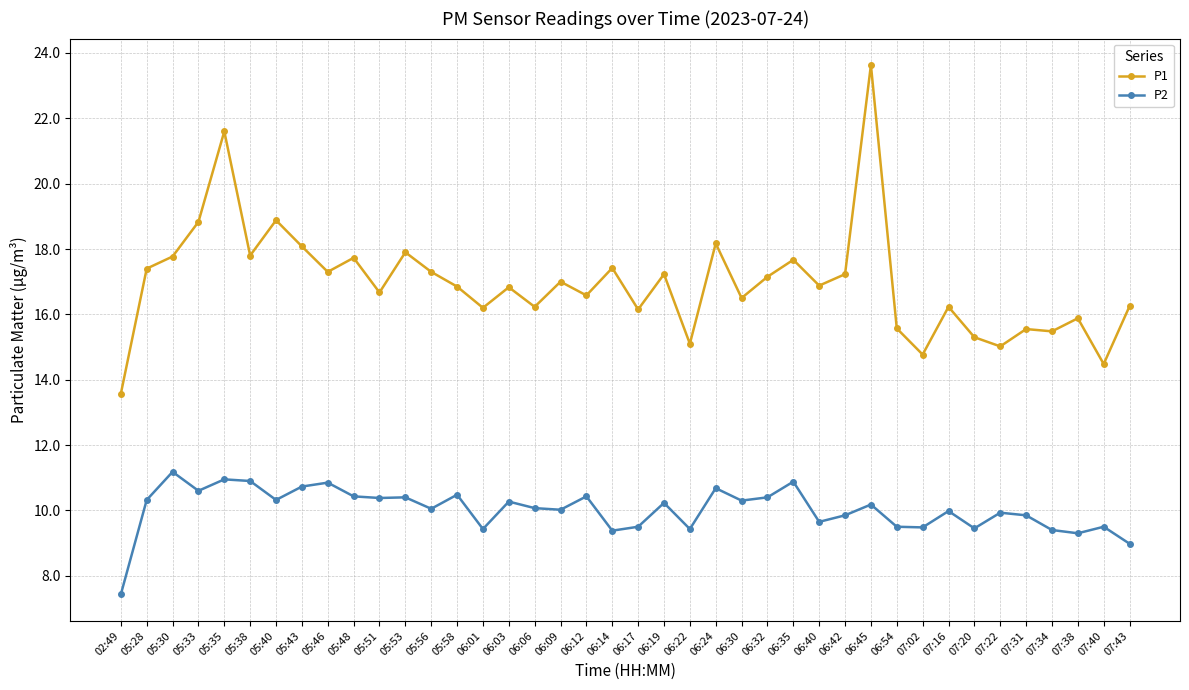

The P1 series shows 13.6 at 02:49. True or false?

True